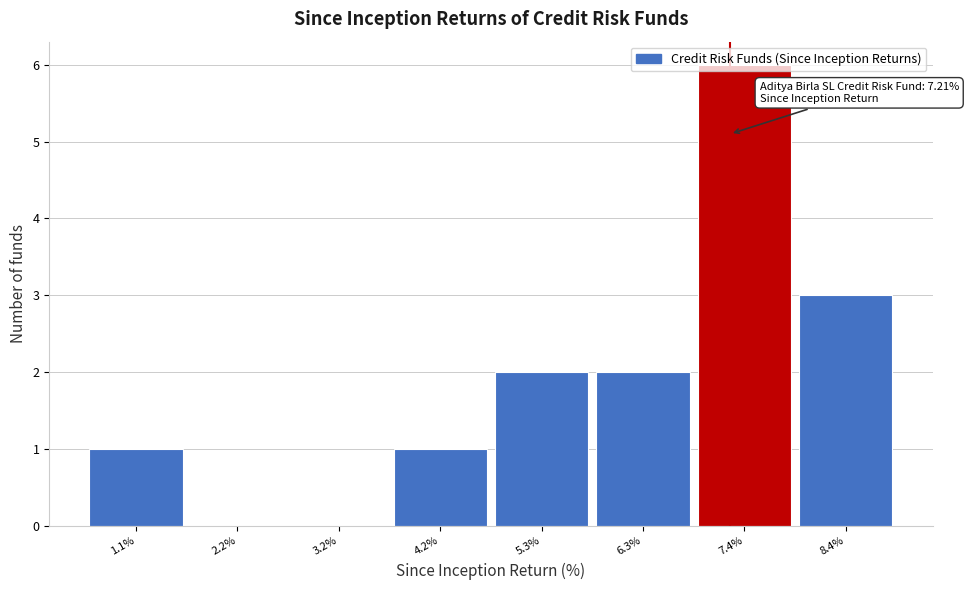

Which range on the x-axis has the tallest bar?

6.8 to 7.8